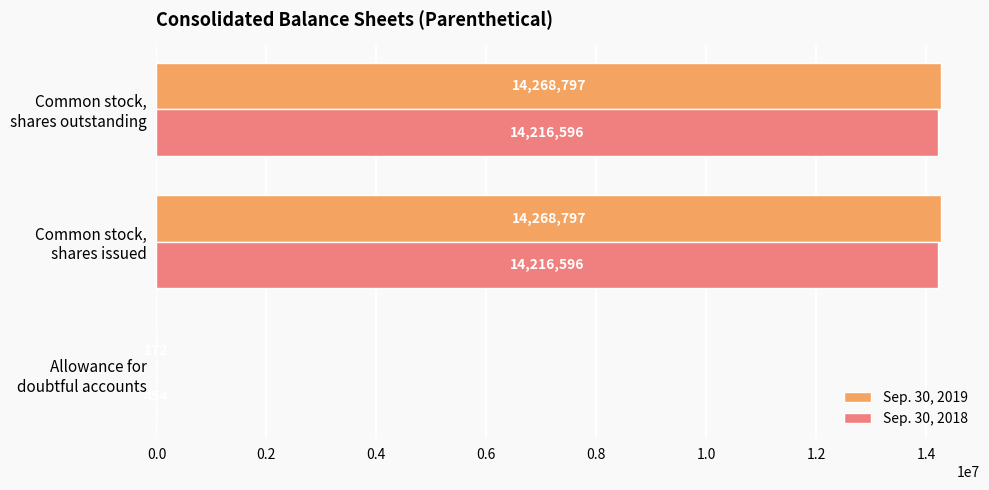

How many Sep. 30, 2018 values are between 454 and 14216596?

3